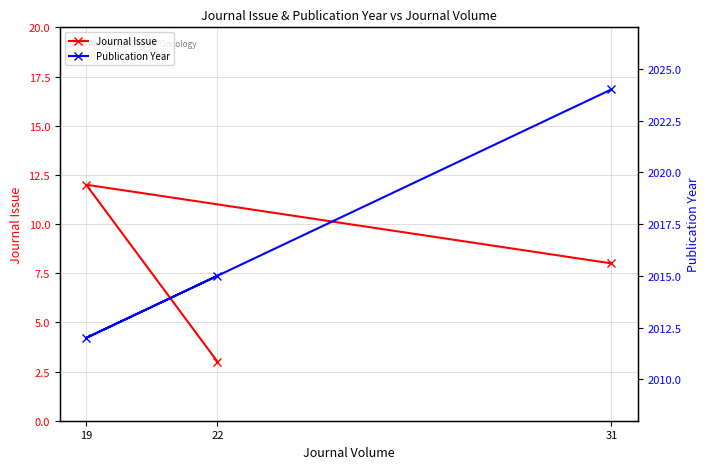

What is the total value across all series at 19?

2024